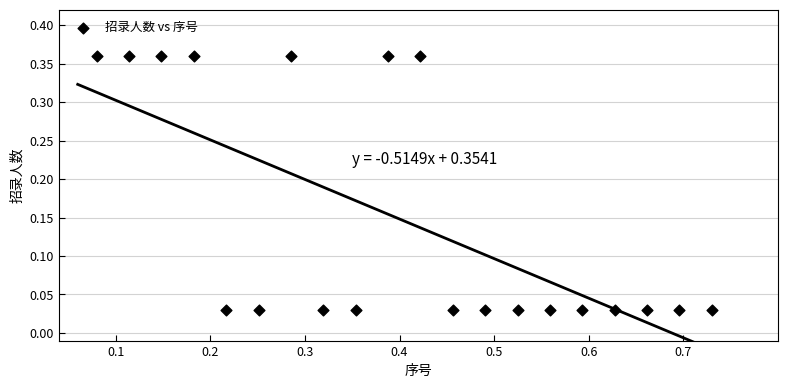

What is the range of X values (max minus min)?

0.7